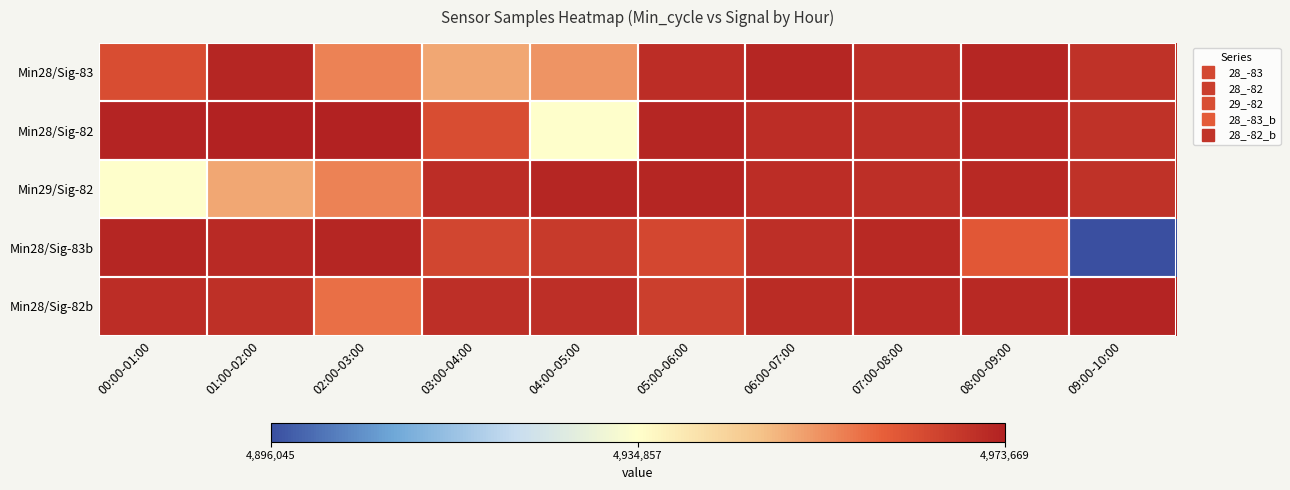

Reading left to right, what are all the values shown in this chart?

Min28/Sig-83: 00:00-01:00=4964539	01:00-02:00=4972509	02:00-03:00=4956364	03:00-04:00=4951285	04:00-05:00=4953879	05:00-06:00=4971200	06:00-07:00=4972740	07:00-08:00=4970916	08:00-09:00=4972459	09:00-10:00=4970203
Min28/Sig-82: 00:00-01:00=4972998	01:00-02:00=4973490	02:00-03:00=4973669	03:00-04:00=4964545	04:00-05:00=4934925	05:00-06:00=4972666	06:00-07:00=4971227	07:00-08:00=4970916	08:00-09:00=4972045	09:00-10:00=4970164
Min29/Sig-82: 00:00-01:00=4934925	01:00-02:00=4951285	02:00-03:00=4956364	03:00-04:00=4971200	04:00-05:00=4972509	05:00-06:00=4972666	06:00-07:00=4971227	07:00-08:00=4970916	08:00-09:00=4972045	09:00-10:00=4970164
Min28/Sig-83b: 00:00-01:00=4972589	01:00-02:00=4971598	02:00-03:00=4972481	03:00-04:00=4966024	04:00-05:00=4968410	05:00-06:00=4965720	06:00-07:00=4970918	07:00-08:00=4972087	08:00-09:00=4962308	09:00-10:00=4896045
Min28/Sig-82b: 00:00-01:00=4971033	01:00-02:00=4970550	02:00-03:00=4958638	03:00-04:00=4970916	04:00-05:00=4970731	05:00-06:00=4967511	06:00-07:00=4971342	07:00-08:00=4971810	08:00-09:00=4972023	09:00-10:00=4972957